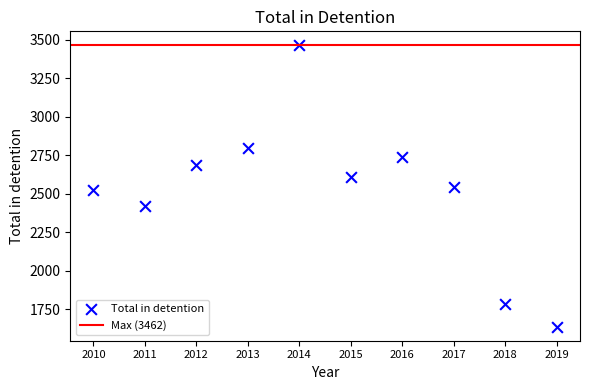

What is the range of X values (max minus min)?

9